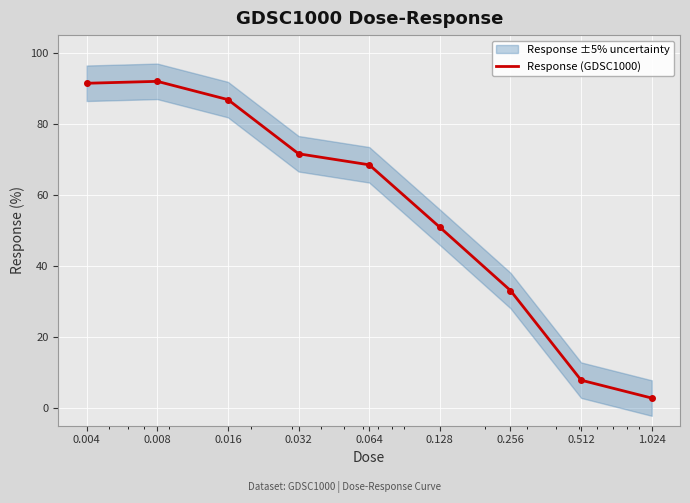

List the labels in order of value, smallest first.

1.024, 0.512, 0.256, 0.128, 0.064, 0.032, 0.016, 0.004, 0.008